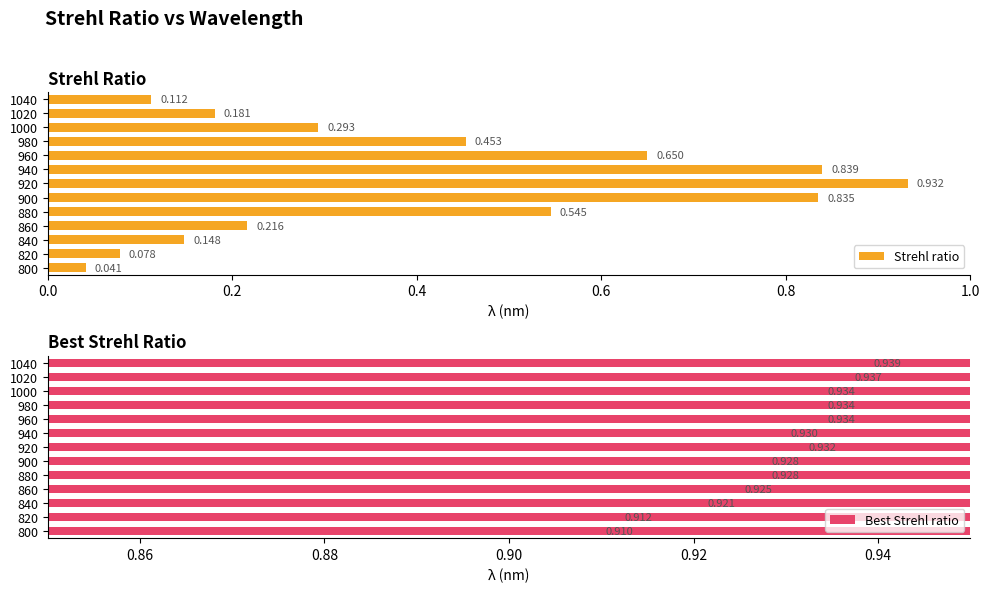

Is it true that Best Strehl ratio equals 0.5 at 900?

False